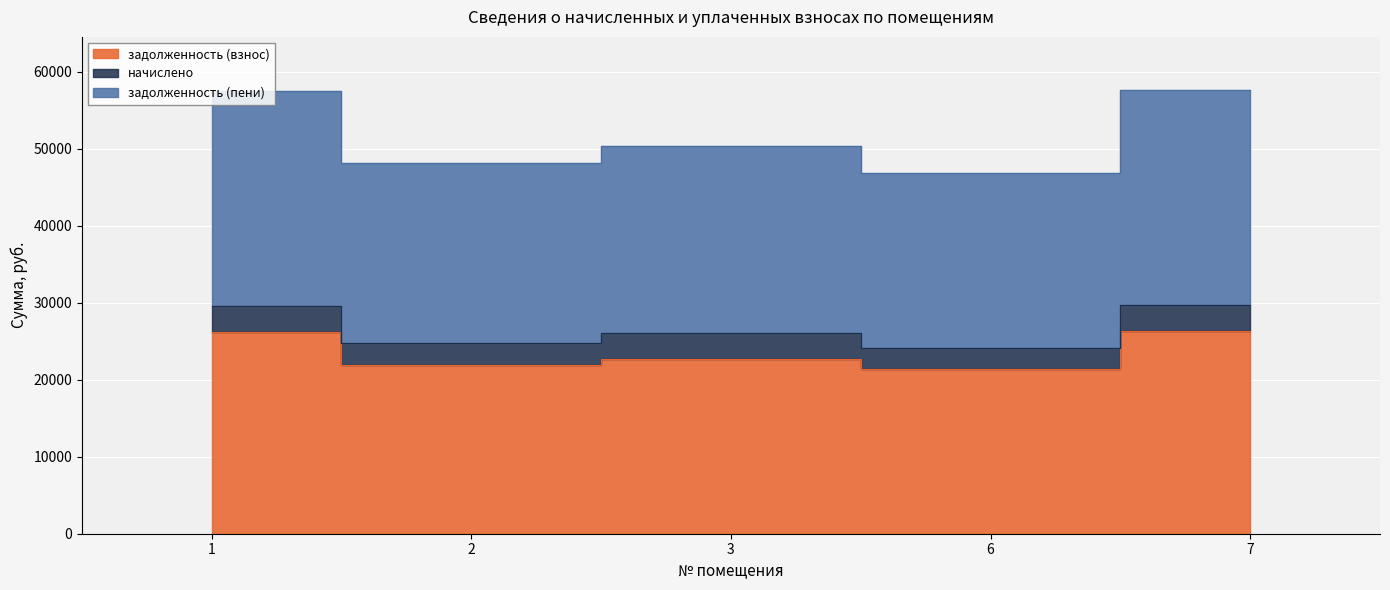

Is it true that задолженность (взнос) equals 9811.0 at 3?

False